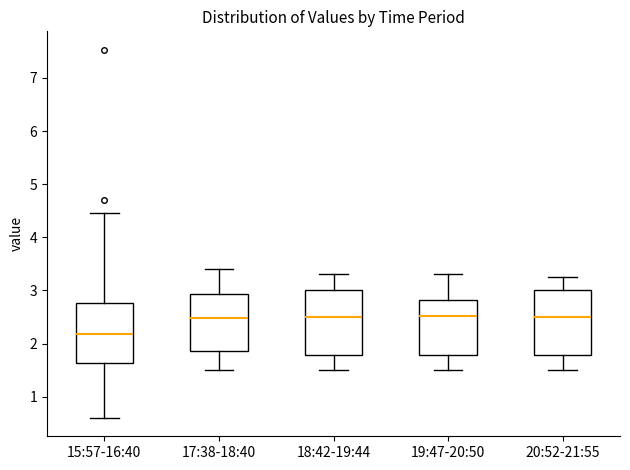

Reading left to right, read every box against the y-axis: the position of its median line, the range the box covers, and the ends of its whiskers. The values are not printed on the chart, so give them approximately, as read against the axis.

15:57-16:40: median 2.2, box 1.6 to 2.8, whiskers 0.6 to 4.5
17:38-18:40: median 2.5, box 1.9 to 2.9, whiskers 1.5 to 3.4
18:42-19:44: median 2.5, box 1.8 to 3.0, whiskers 1.5 to 3.3
19:47-20:50: median 2.5, box 1.8 to 2.8, whiskers 1.5 to 3.3
20:52-21:55: median 2.5, box 1.8 to 3.0, whiskers 1.5 to 3.3